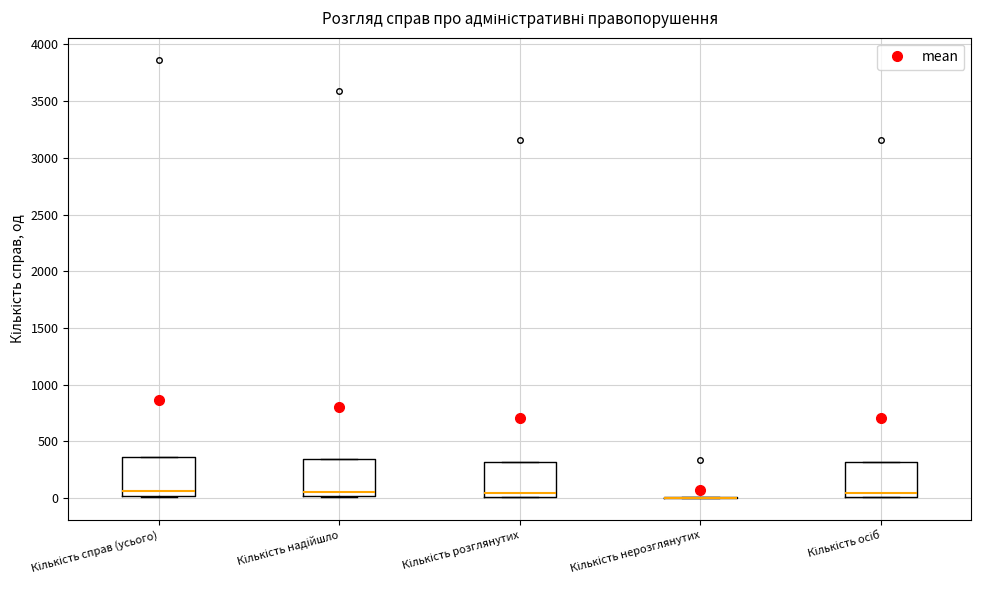

Reading left to right, transcribe this box plot: for each box, give where its median line is, the range the box spans, and where its two whiskers end, as read against the y-axis. The values are not printed on the chart, so give them approximately, as read against the axis.

Кількість справ (усього): median 50, box 0 to 350, whiskers 0 to 350
Кількість надійшло: median 50, box 0 to 350, whiskers 0 to 350
Кількість розглянутих: median 50, box 0 to 300, whiskers 0 to 300
Кількість нерозглянутих: box collapsed to a line at 0, whiskers 0 to 0
Кількість осіб: median 50, box 0 to 300, whiskers 0 to 300